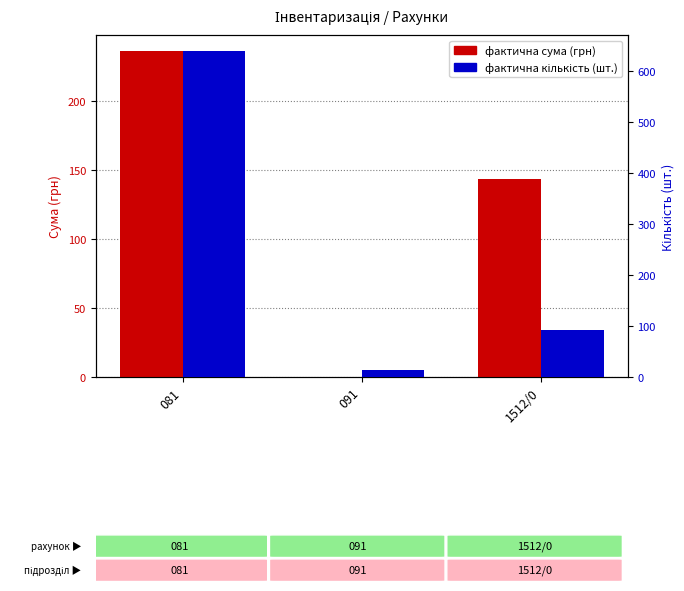

How many groups of bars are there?

3